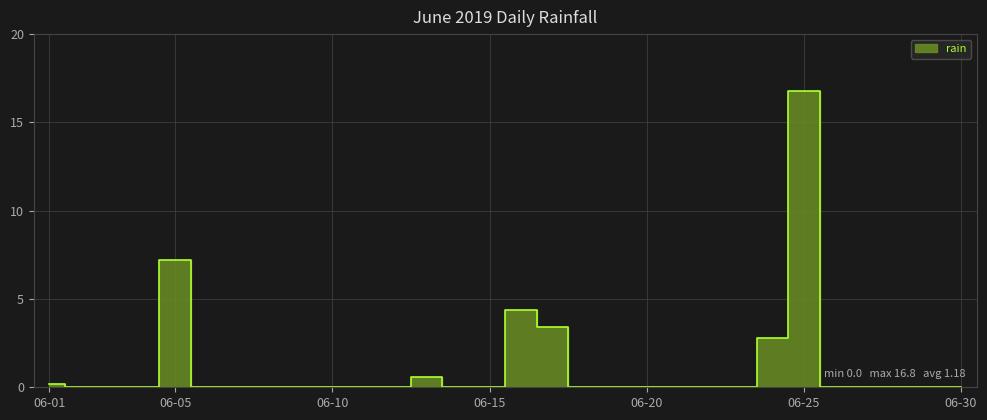

What is the value of the 13th point from the left?

0.6